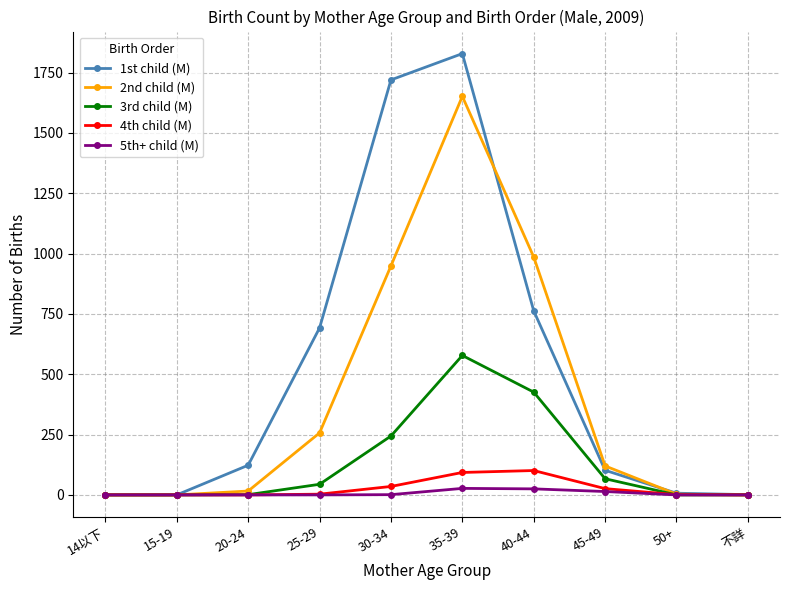

The value of 1st child (M) at 15-19 is 0. True or false?

True